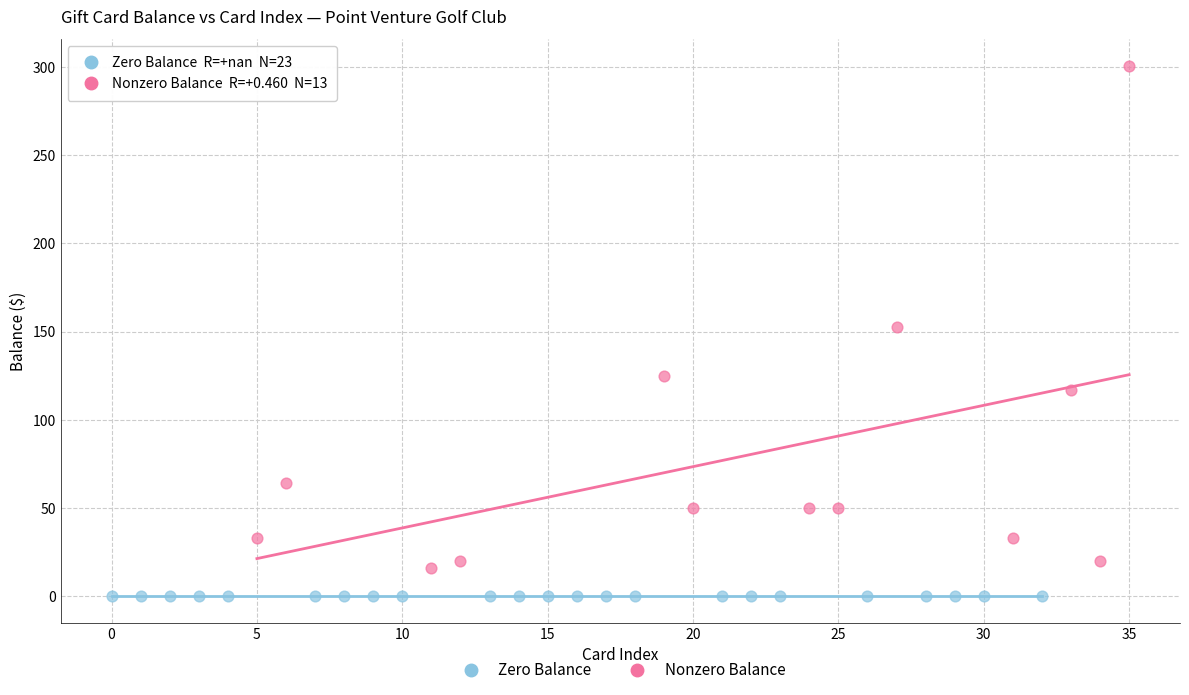

Which series reaches the minimum Y coordinate?

Zero Balance